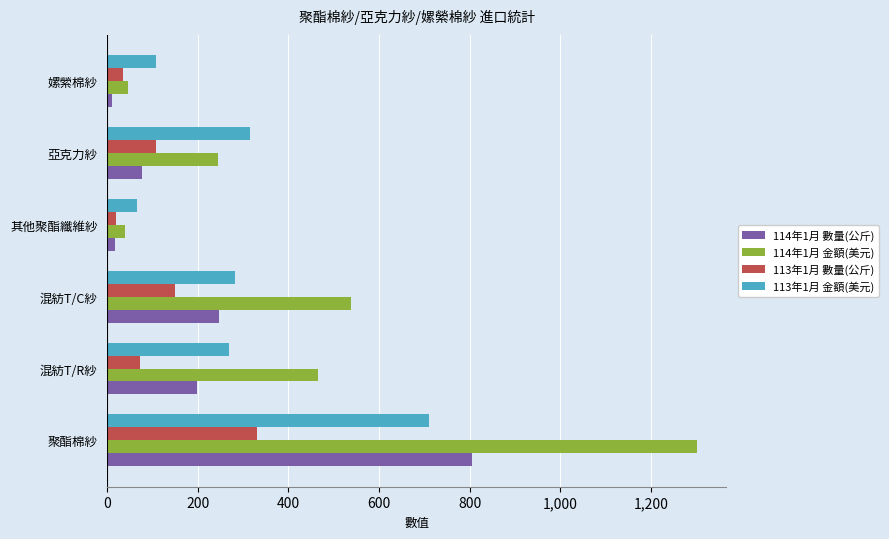

Reading left to right, transcribe all the data shown in this chart.

114年1月 數量(公斤): 805183	198364	247520	16791	77656	11023
114年1月 金額(美元): 1300700	465400	538200	39600	244000	45800
113年1月 數量(公斤): 330888	72214	150454	20121	106557	35824
113年1月 金額(美元): 709200	267800	281100	65300	314500	106600